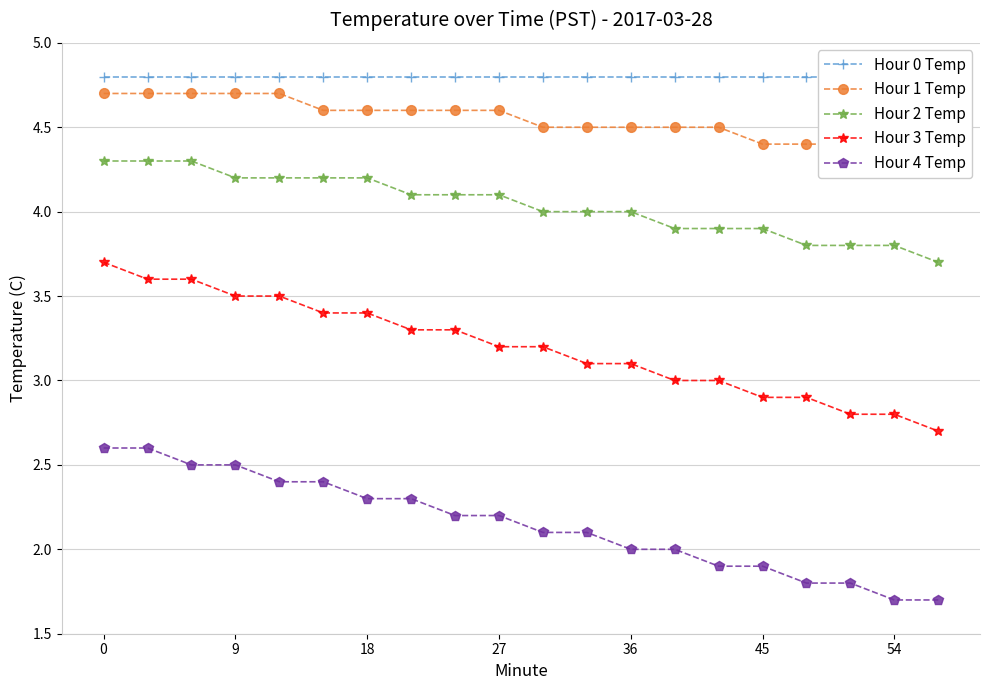

Reading left to right, extract all data points from this chart.

Hour 0 Temp: 4.8	4.8	4.8	4.8	4.8	4.8	4.8	4.8	4.8	4.8	4.8	4.8	4.8	4.8	4.8	4.8	4.8	4.8	4.8	4.8
Hour 1 Temp: 4.7	4.7	4.7	4.7	4.7	4.6	4.6	4.6	4.6	4.6	4.5	4.5	4.5	4.5	4.5	4.4	4.4	4.4	4.4	4.4
Hour 2 Temp: 4.3	4.3	4.3	4.2	4.2	4.2	4.2	4.1	4.1	4.1	4.0	4.0	4.0	3.9	3.9	3.9	3.8	3.8	3.8	3.7
Hour 3 Temp: 3.7	3.6	3.6	3.5	3.5	3.4	3.4	3.3	3.3	3.2	3.2	3.1	3.1	3.0	3.0	2.9	2.9	2.8	2.8	2.7
Hour 4 Temp: 2.6	2.6	2.5	2.5	2.4	2.4	2.3	2.3	2.2	2.2	2.1	2.1	2.0	2.0	1.9	1.9	1.8	1.8	1.7	1.7